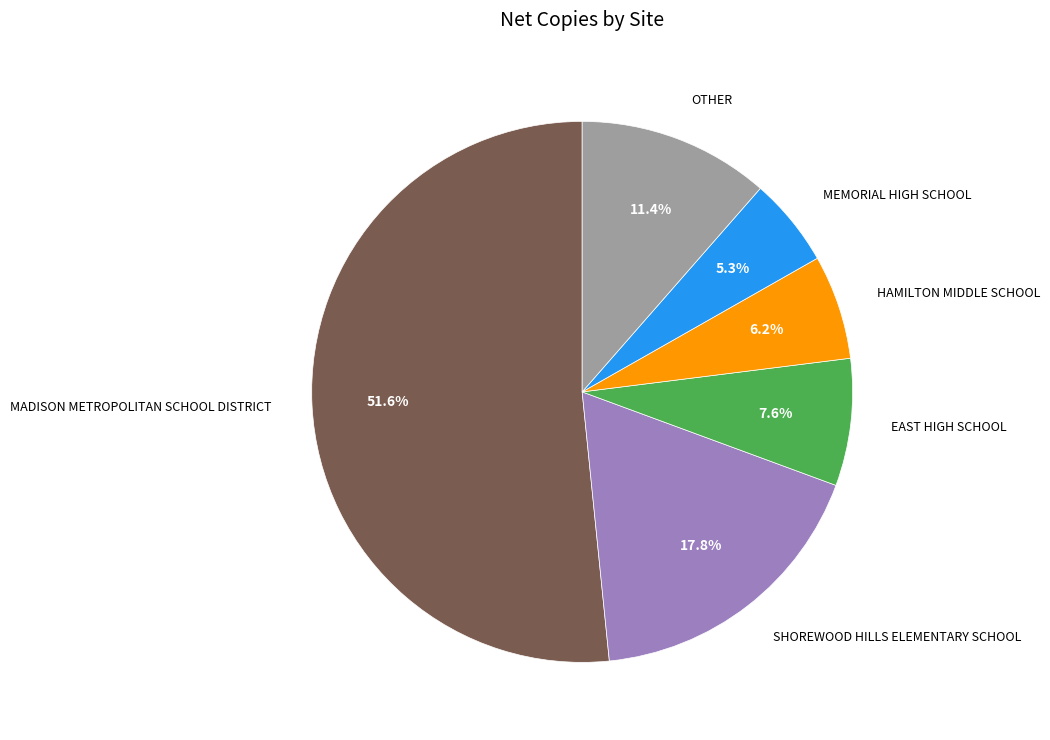

To the nearest percent, what percentage of the pie is MADISON METROPOLITAN SCHOOL DISTRICT?

52%